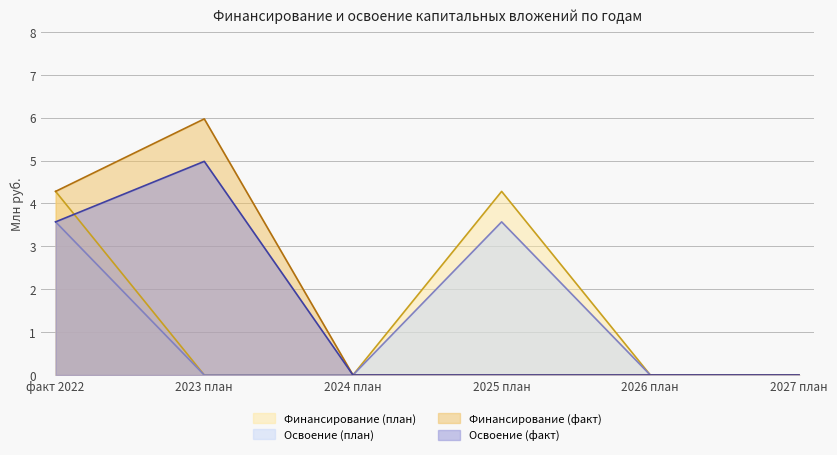

Reading right to left, extract all data points from this chart.

Финансирование (план): 2027 план=0.0	2026 план=0.0	2025 план=4.3	2024 план=0.0	2023 план=0.0	факт 2022=4.3
Освоение (план): 2027 план=0.0	2026 план=0.0	2025 план=3.6	2024 план=0.0	2023 план=0.0	факт 2022=3.6
Финансирование (факт): 2027 план=0.0	2026 план=0.0	2025 план=0.0	2024 план=0.0	2023 план=6.0	факт 2022=4.3
Освоение (факт): 2027 план=0.0	2026 план=0.0	2025 план=0.0	2024 план=0.0	2023 план=5.0	факт 2022=3.6